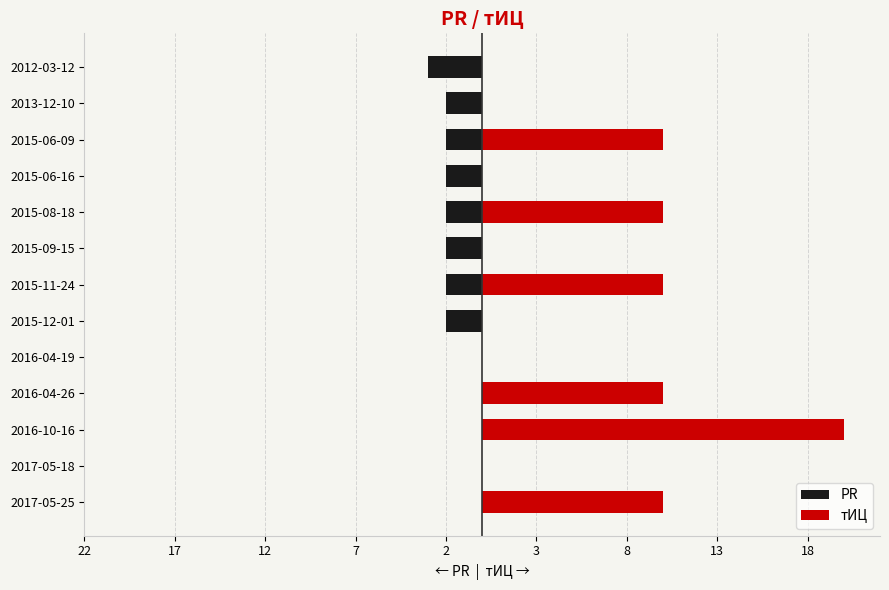

Which series has the largest range (max minus min)?

тИЦ